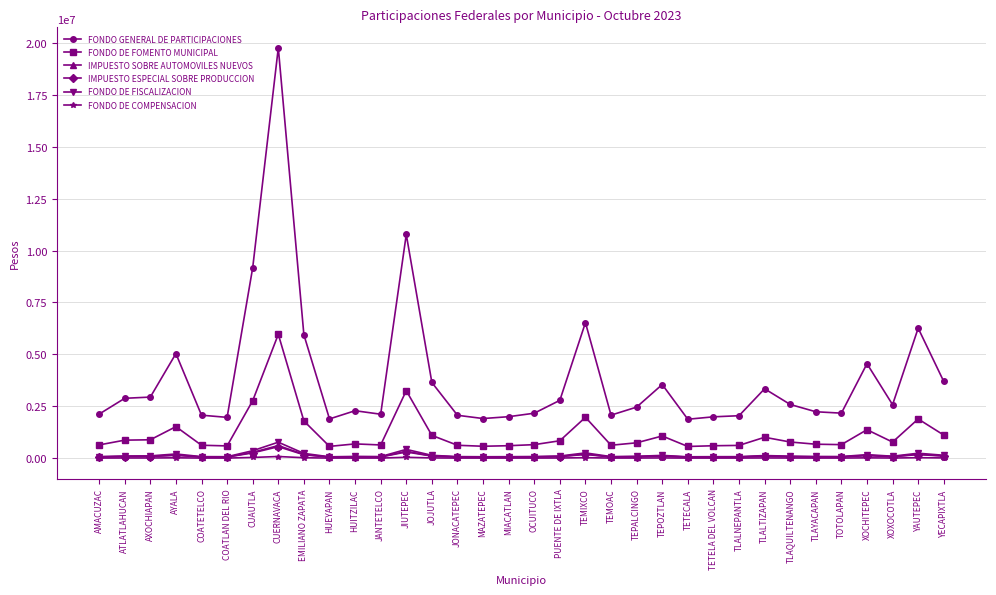

What is the sum of the FONDO DE FOMENTO MUNICIPAL values at TETECALA and TEMOAC?

1193956